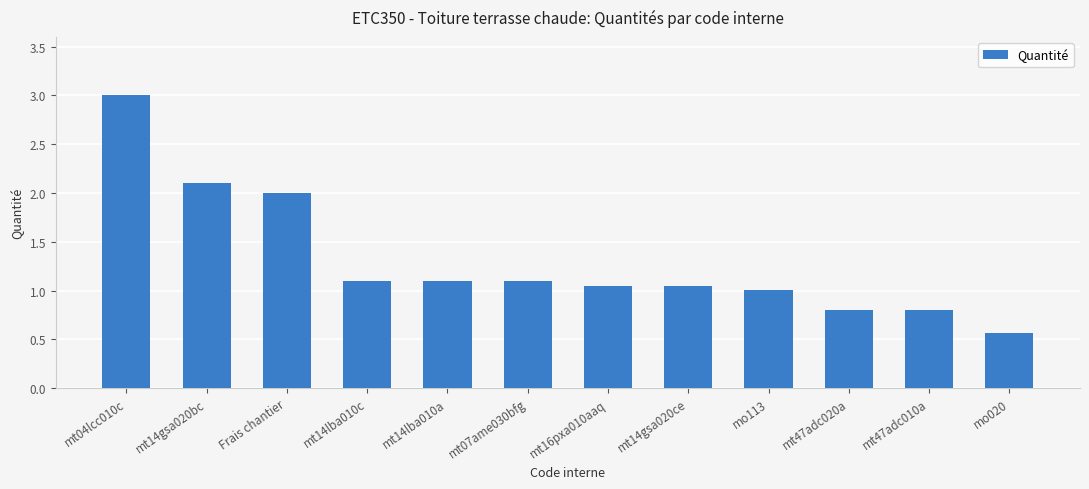

What is the value of the 2nd bar from the left?

2.1